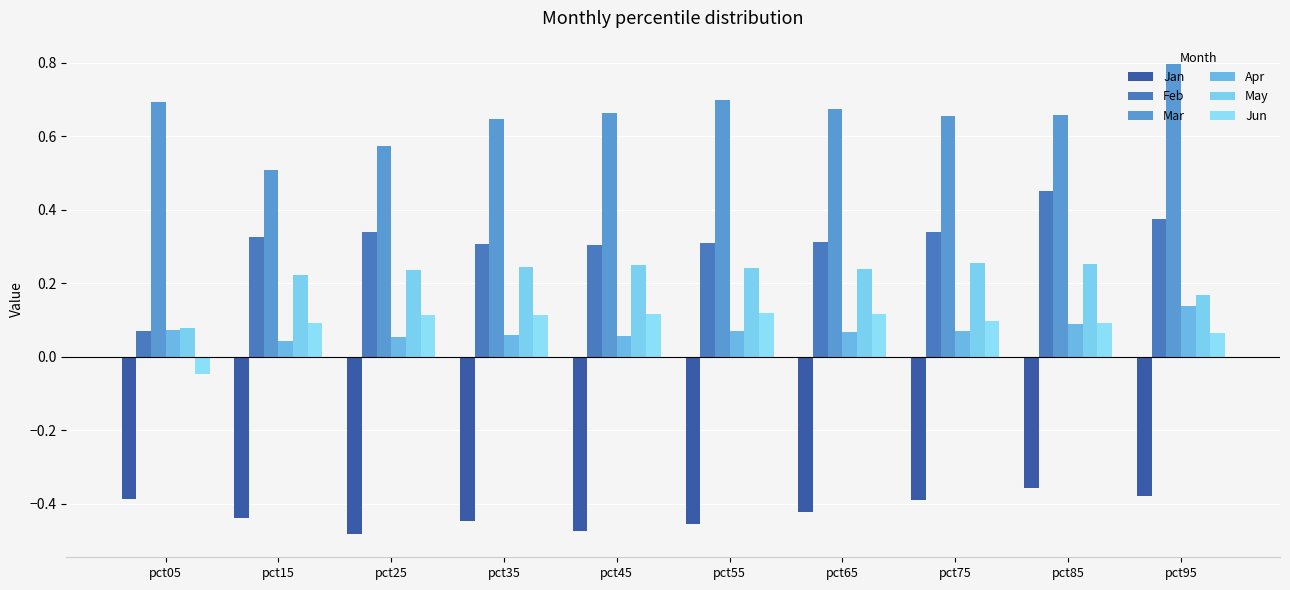

Rank the categories by May value from lowest to highest.

pct05, pct95, pct15, pct25, pct65, pct55, pct35, pct45, pct85, pct75